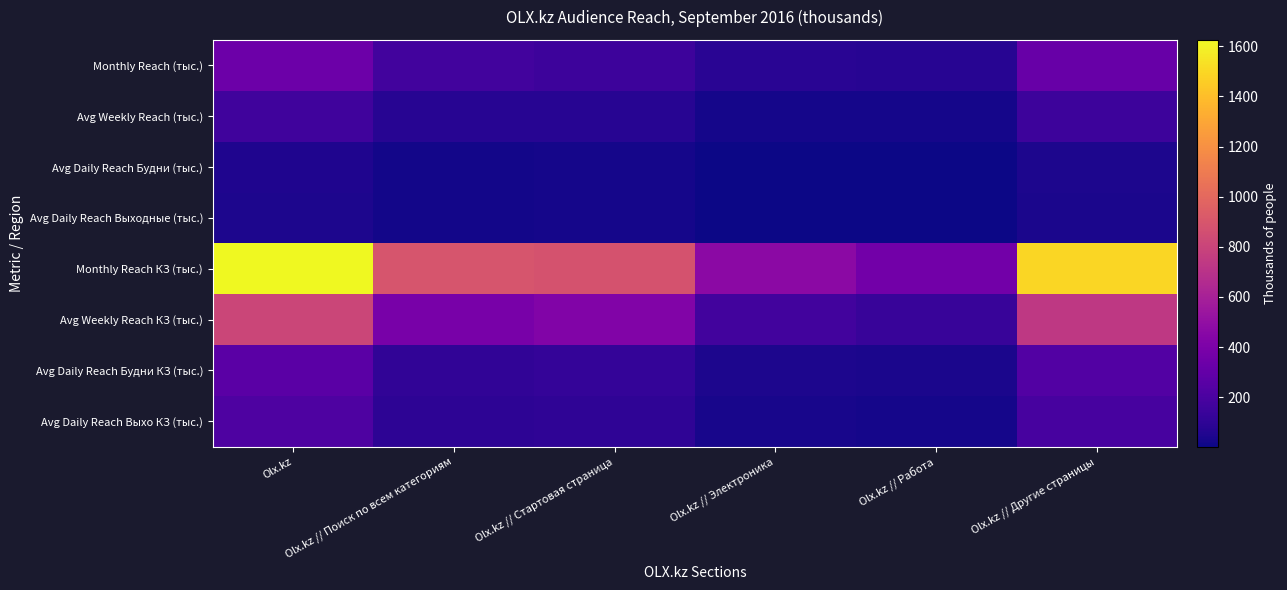

Which series has the largest range (max minus min)?

Monthly Reach КЗ (тыс.)